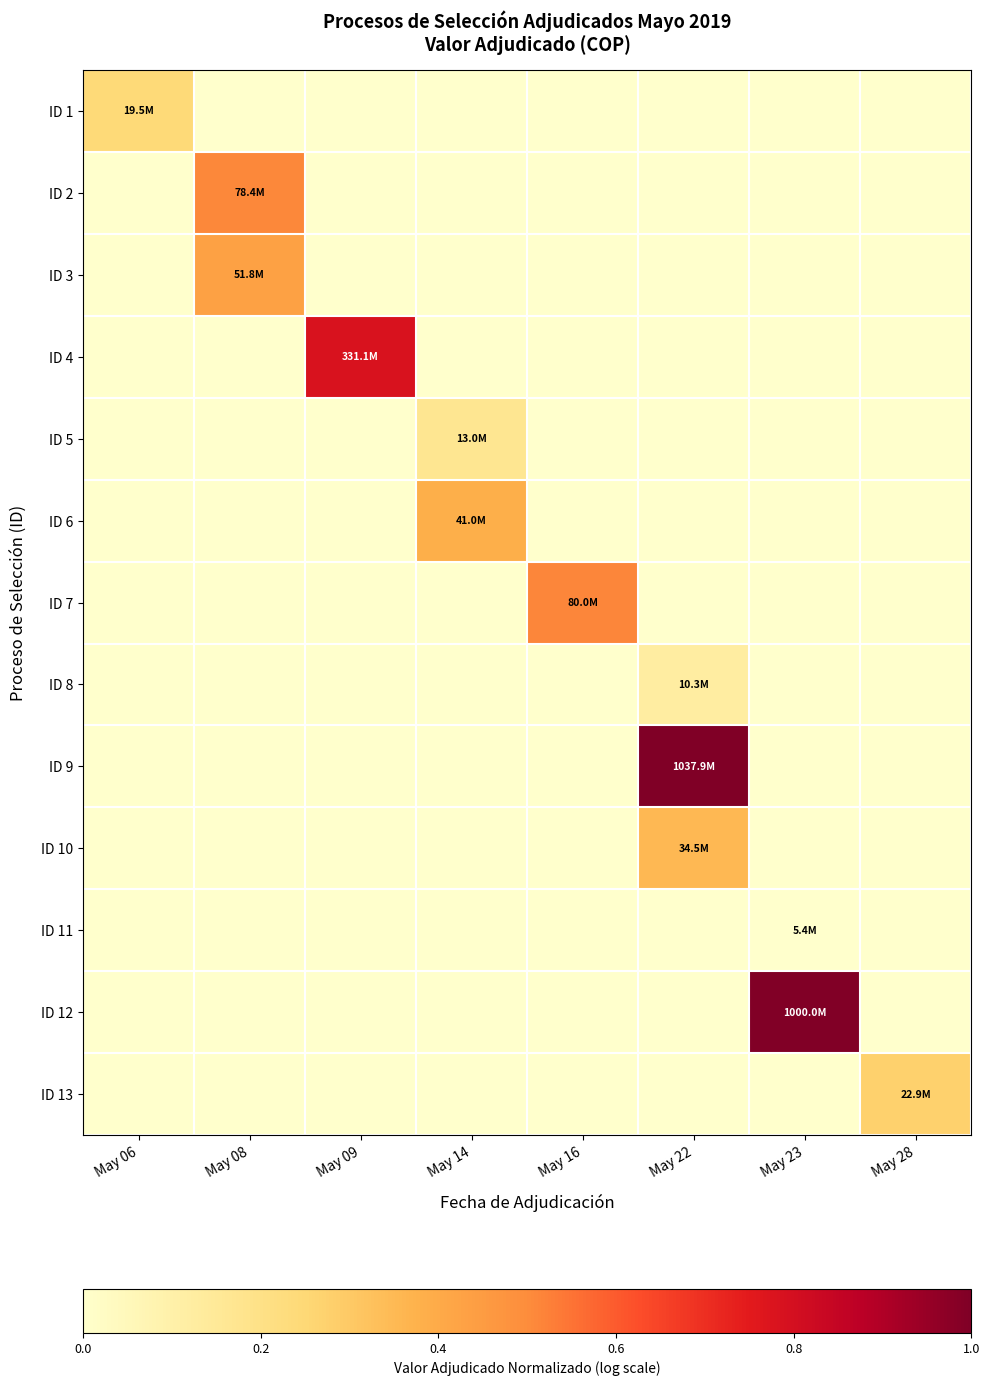

Rank the series at May 06 from lowest to highest value.

ID 2, ID 3, ID 4, ID 5, ID 6, ID 7, ID 8, ID 9, ID 10, ID 11, ID 12, ID 13, ID 1